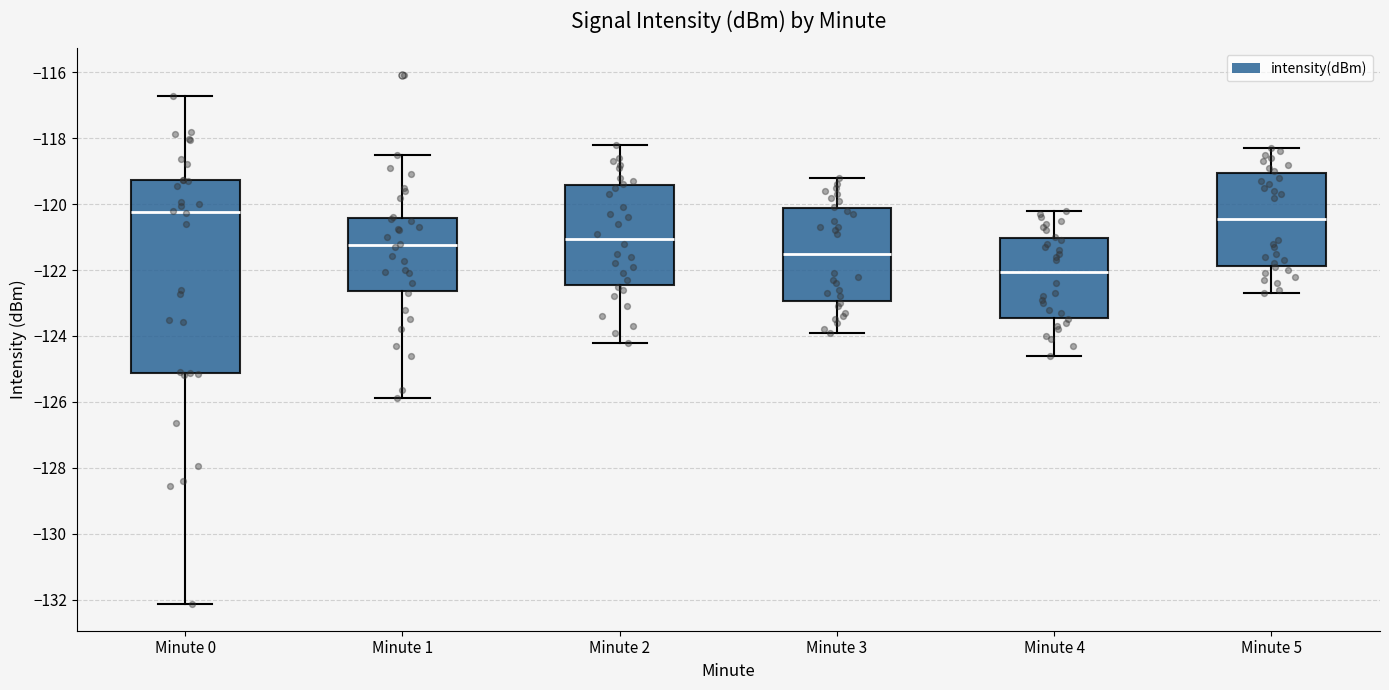

Reading left to right, read every box against the y-axis: the position of its median line, the range the box covers, and the ends of its whiskers. The values are not printed on the chart, so give them approximately, as read against the axis.

Minute 0: median -120.2, box -125.2 to -119.2, whiskers -132.2 to -116.8
Minute 1: median -121.2, box -122.6 to -120.4, whiskers -125.8 to -118.4
Minute 2: median -121.0, box -122.4 to -119.4, whiskers -124.2 to -118.2
Minute 3: median -121.4, box -123.0 to -120.2, whiskers -123.8 to -119.2
Minute 4: median -122.0, box -123.4 to -121.0, whiskers -124.6 to -120.2
Minute 5: median -120.4, box -121.8 to -119.0, whiskers -122.6 to -118.2